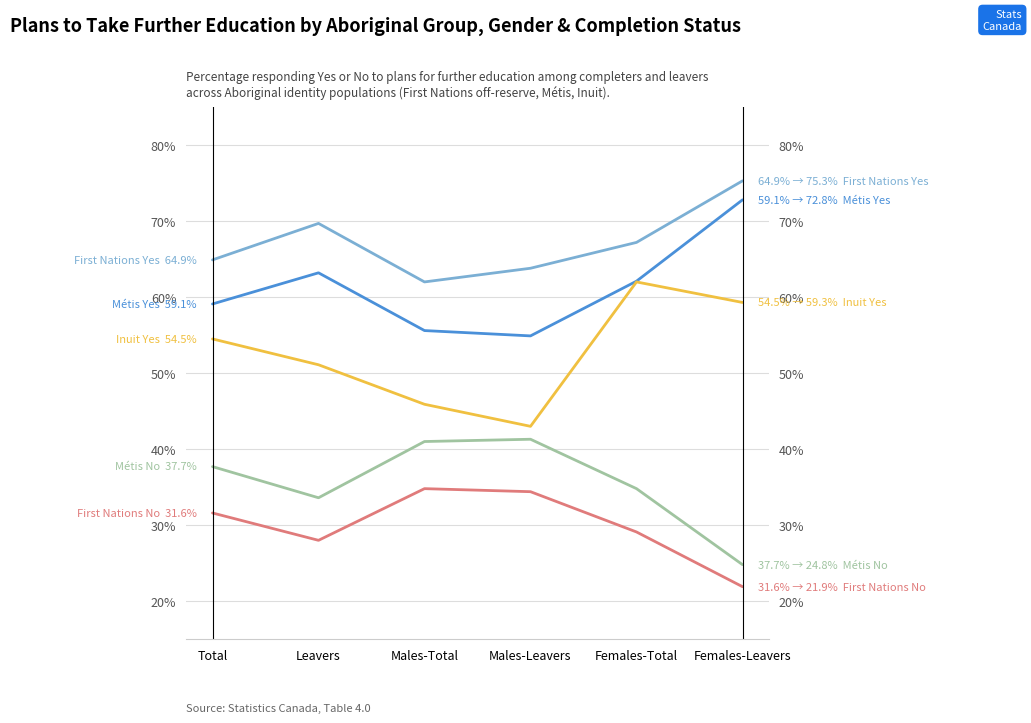

What is the total value across all series at Total?

247.8